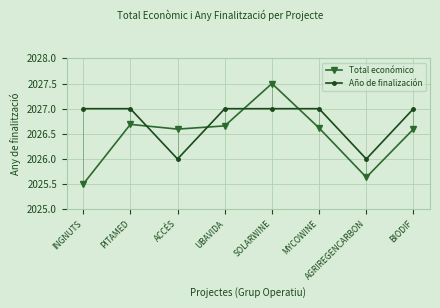

What is the total value across all series at MYCOWINE?

4053.6